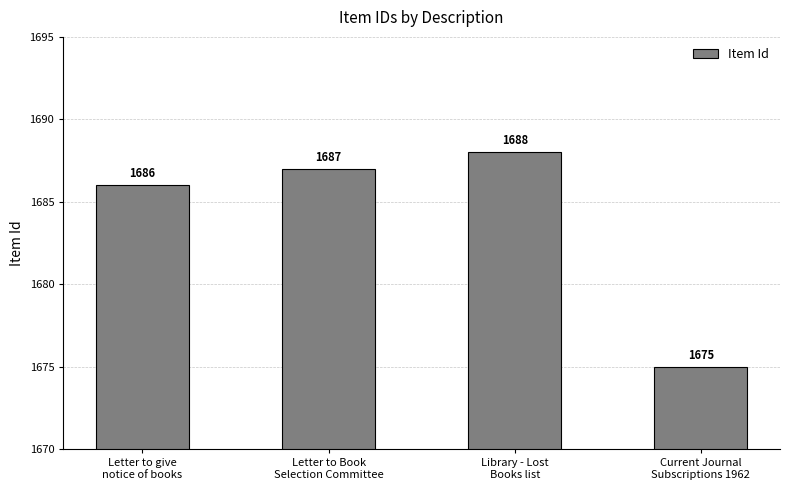

Where is the data nearest to the value 1681?

Letter to give
notice of books